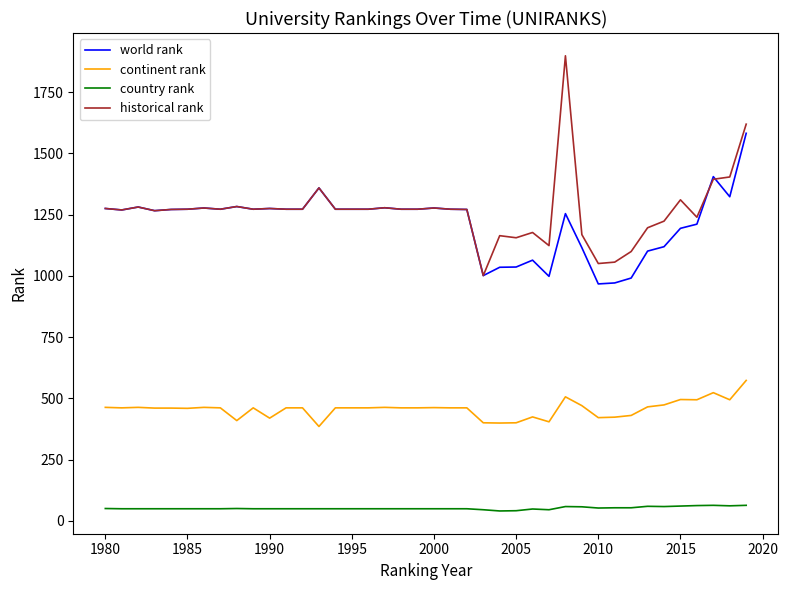

True or false: world rank and continent rank intersect in this chart.

False